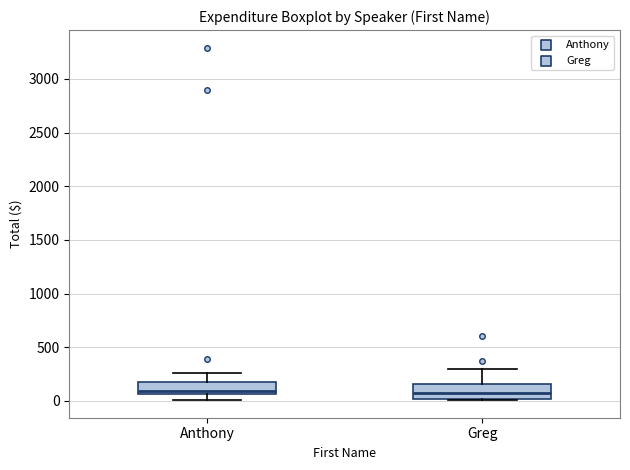

Reading left to right, read every box against the y-axis: the position of its median line, the range the box covers, and the ends of its whiskers. The values are not printed on the chart, so give them approximately, as read against the axis.

Anthony: median 100, box 50 to 150, whiskers 0 to 250
Greg: median 50, box 0 to 150, whiskers 0 to 300